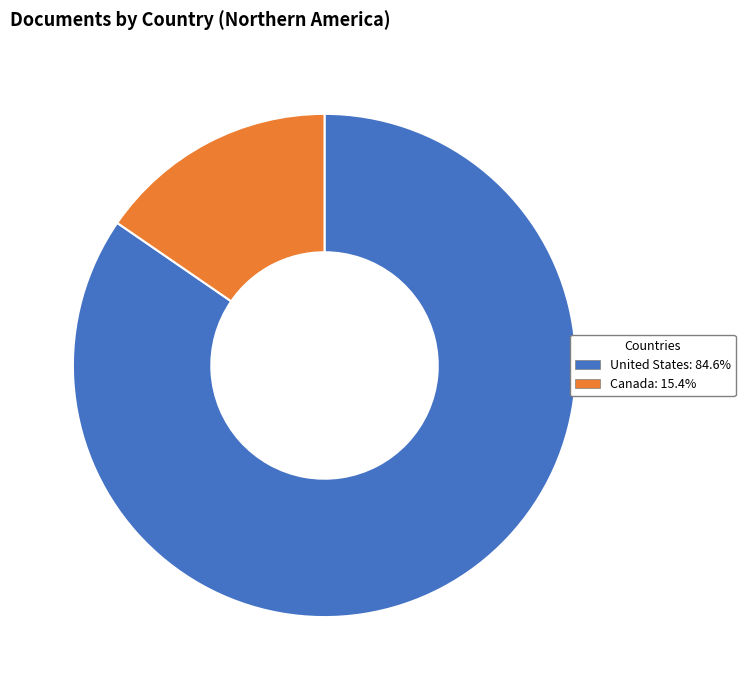

How many segments does this pie chart have?

2